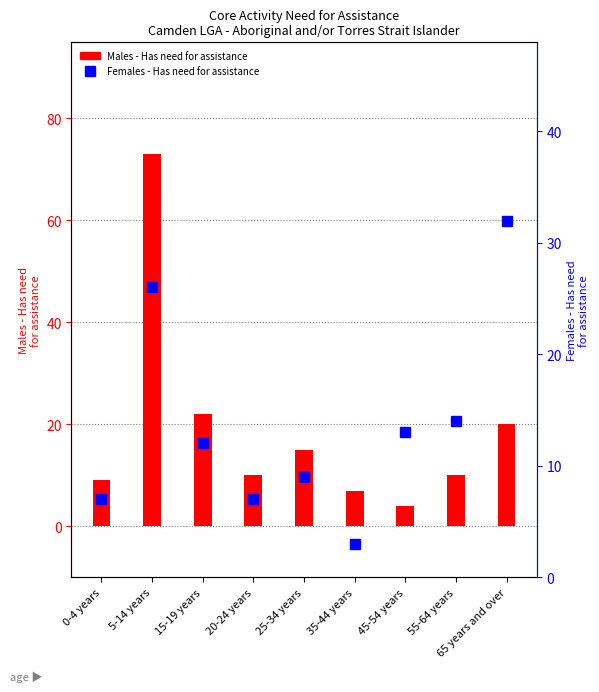

At 5-14 years, list the series in order from smallest to largest.

Females - Has need for assistance, Males - Has need for assistance